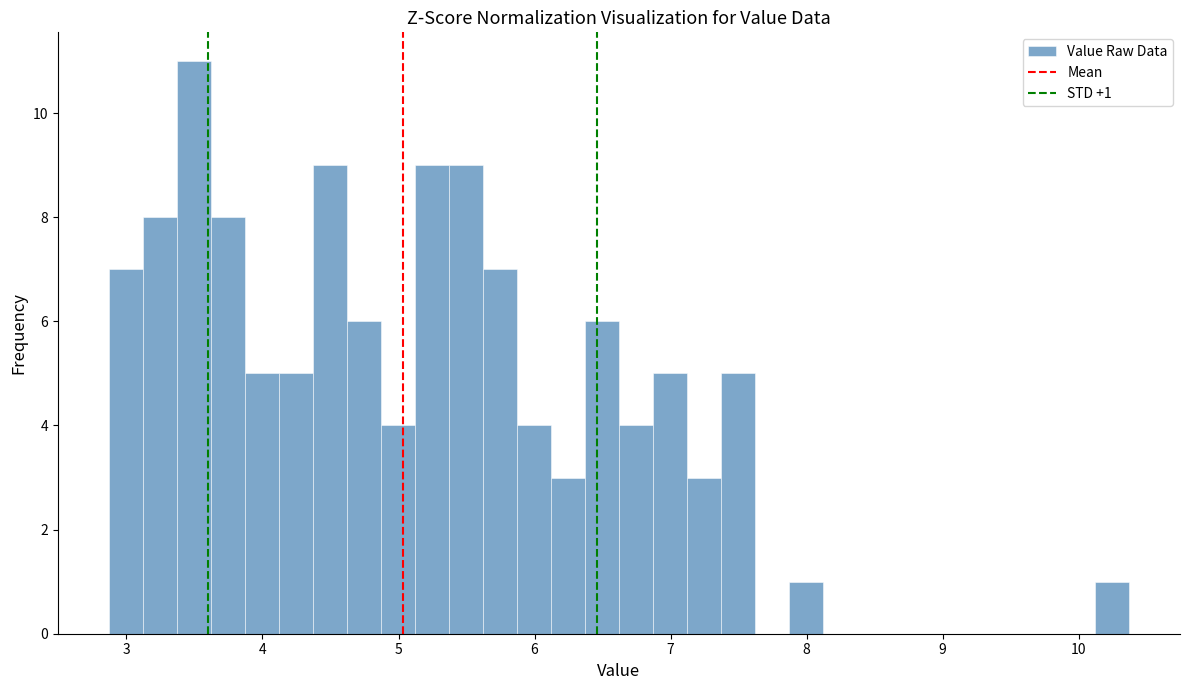

Read against the x-axis, roughly where is the centre of the tallest bar?

3.5